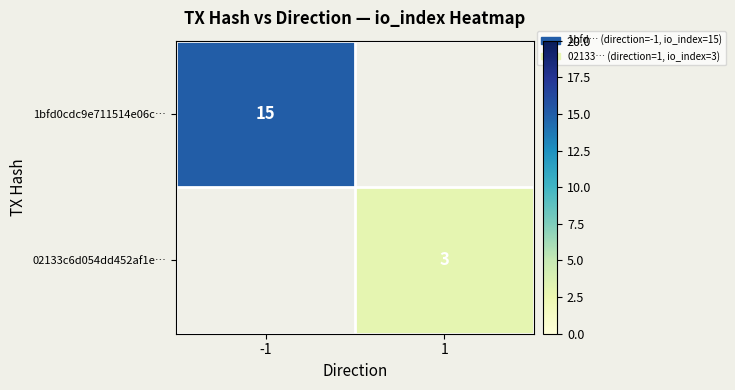

Is it true that 02133c6d054dd452af1e… equals 1 at 1?

False